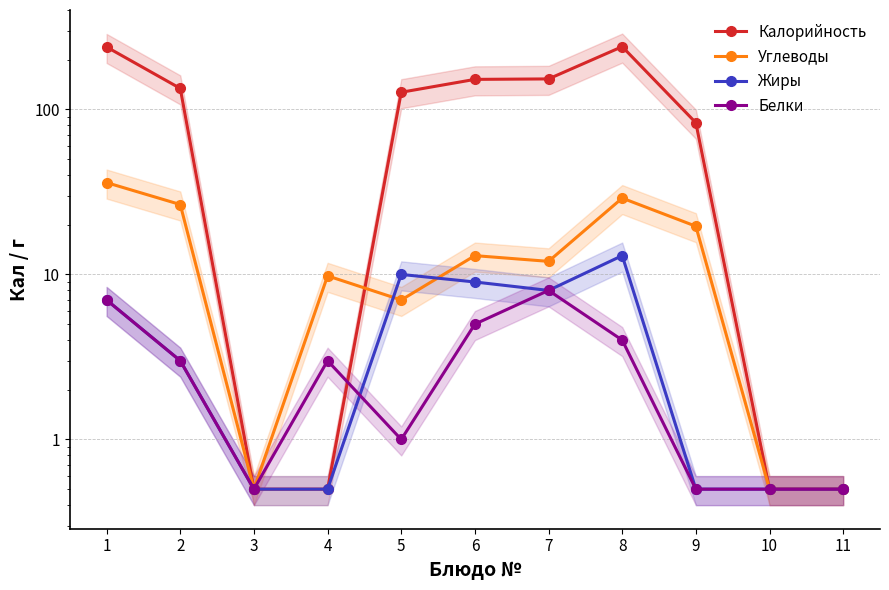

Reading left to right, transcribe all the data shown in this chart.

Калорийность: 238.8	134.0	0.5	0.5	127.0	152.0	153.0	240.0	83.0	0.5	0.5
Углеводы: 36.0	26.5	0.5	9.8	7.0	13.0	12.0	29.0	19.6	0.5	0.5
Жиры: 7.0	3.0	0.5	0.5	10.0	9.0	8.0	13.0	0.5	0.5	0.5
Белки: 7.0	3.0	0.5	3.0	1.0	5.0	8.0	4.0	0.5	0.5	0.5